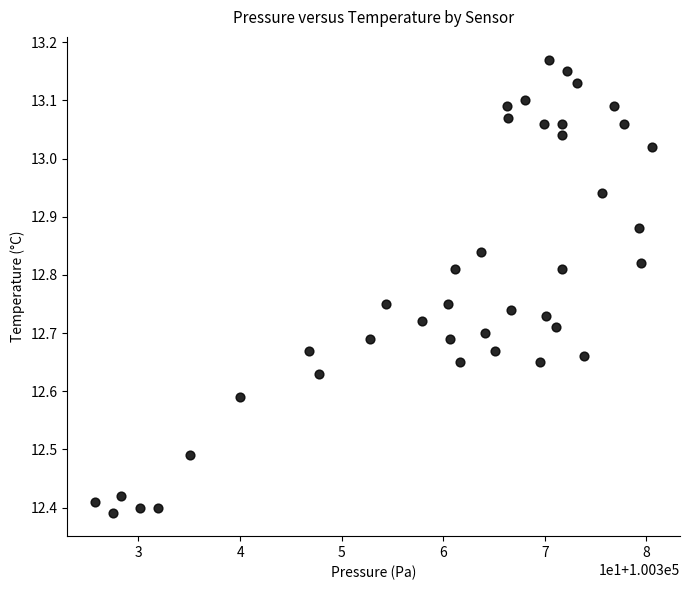

What is the range of X values (max minus min)?

54.8